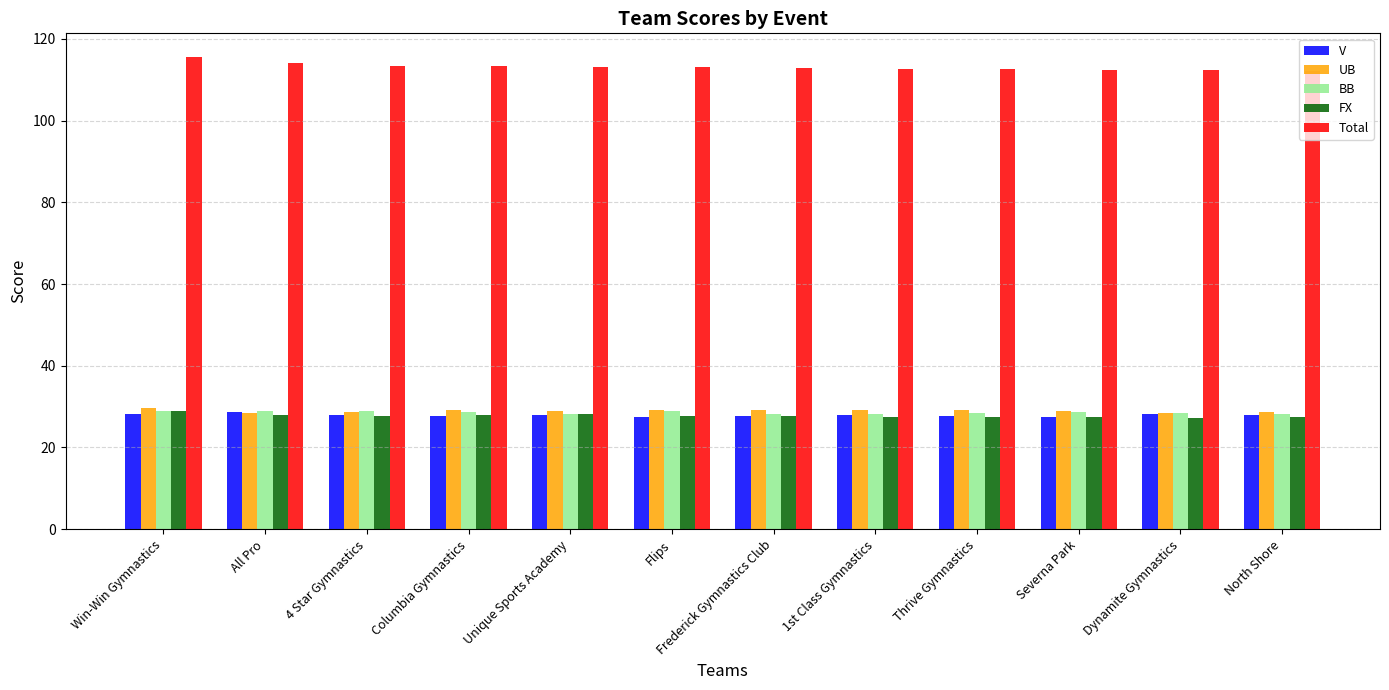

What is the difference between the FX values at All Pro and Thrive Gymnastics?

0.5